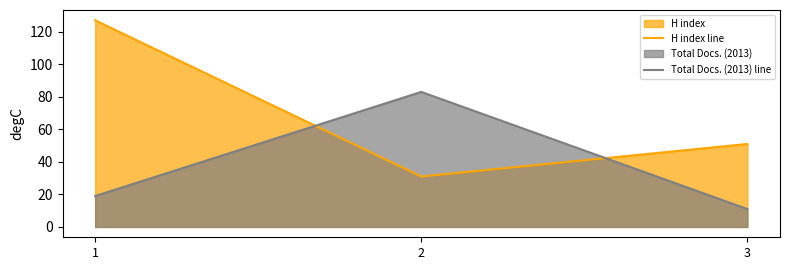

At which label does H index line first exceed 51?

1